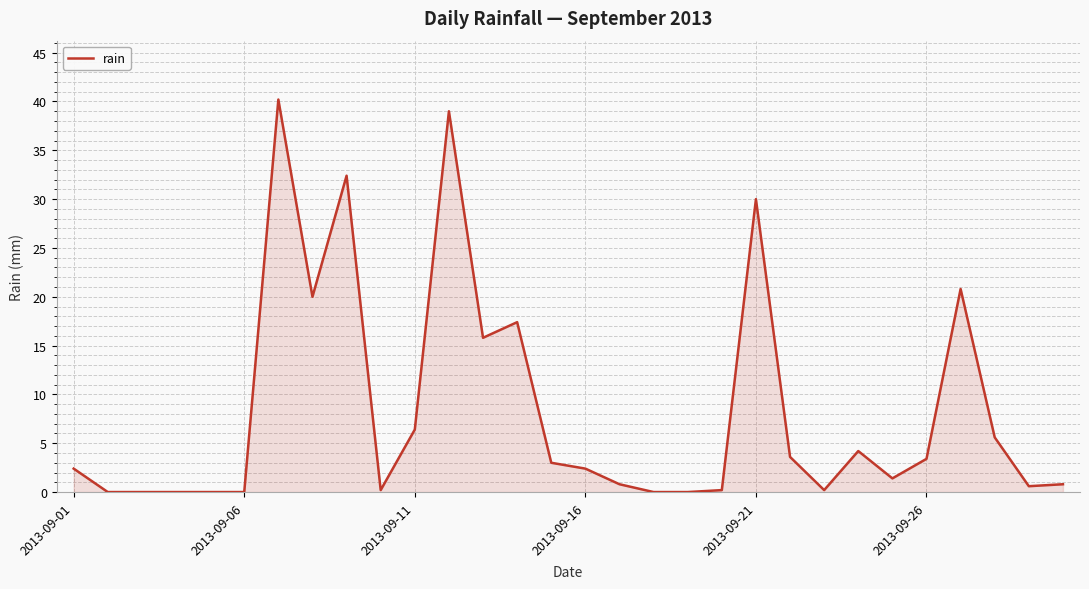

What is the difference between the second highest and minimum values?

39.0